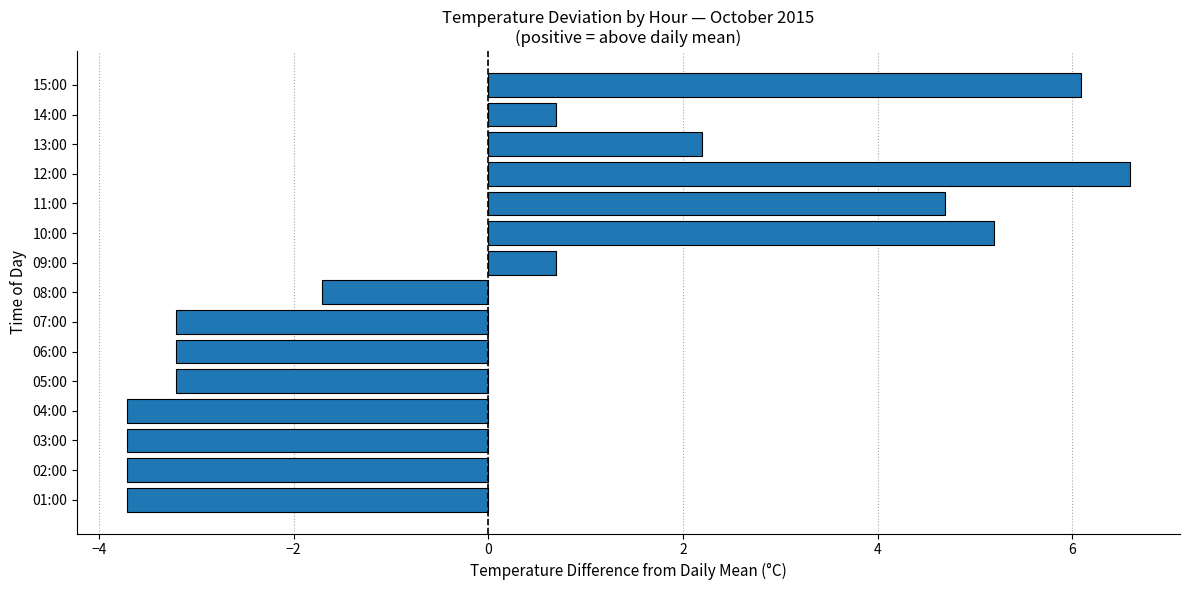

What is the difference between the maximum and minimum values?

10.3